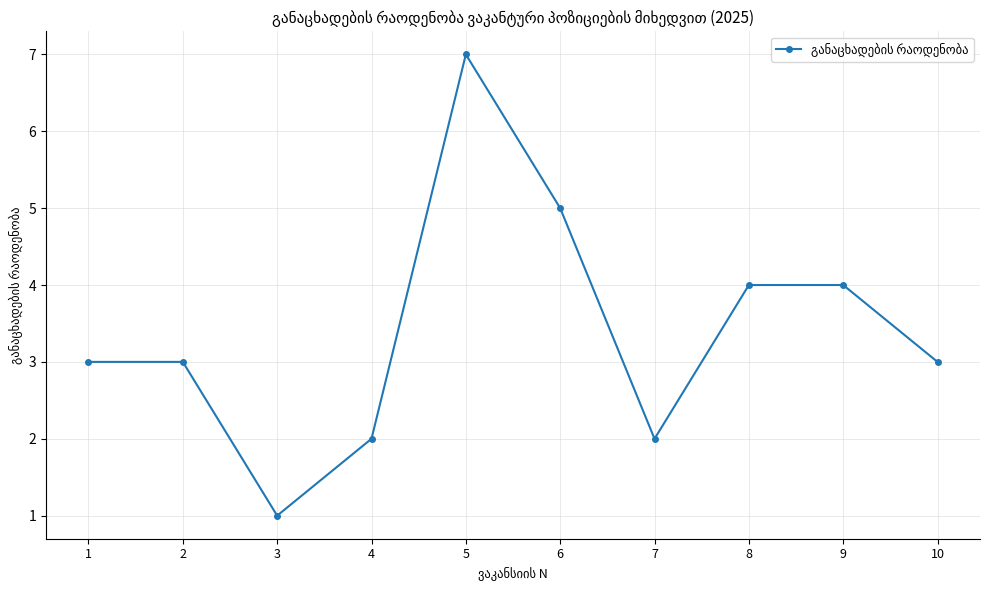

Approximately how many times larger is the value at 6 compared to 2?

1.7